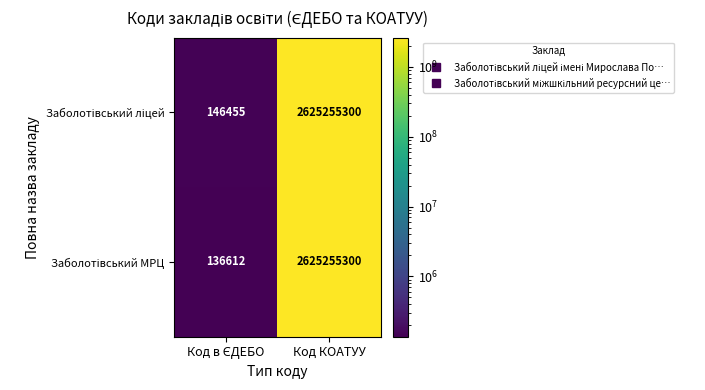

What is the total value across all series at Код КОАТУУ?

5250510600